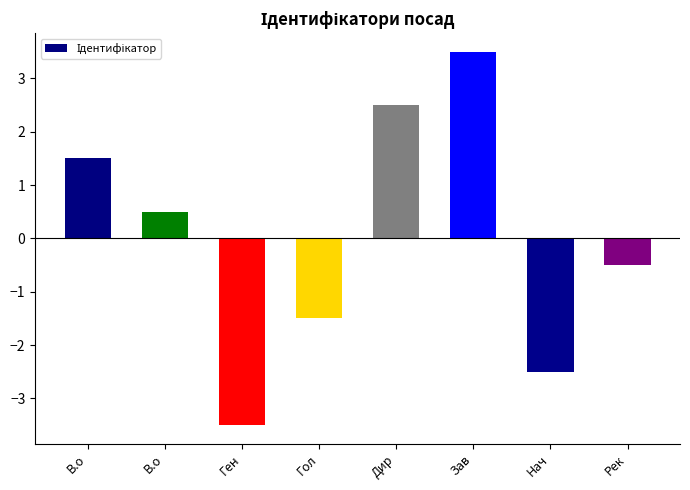

What is the value of the 3rd bar from the left?

-3.5